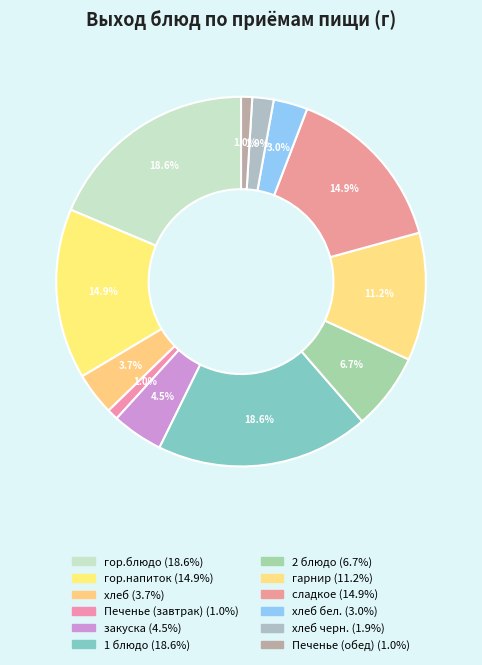

Is there a majority slice in this chart?

No